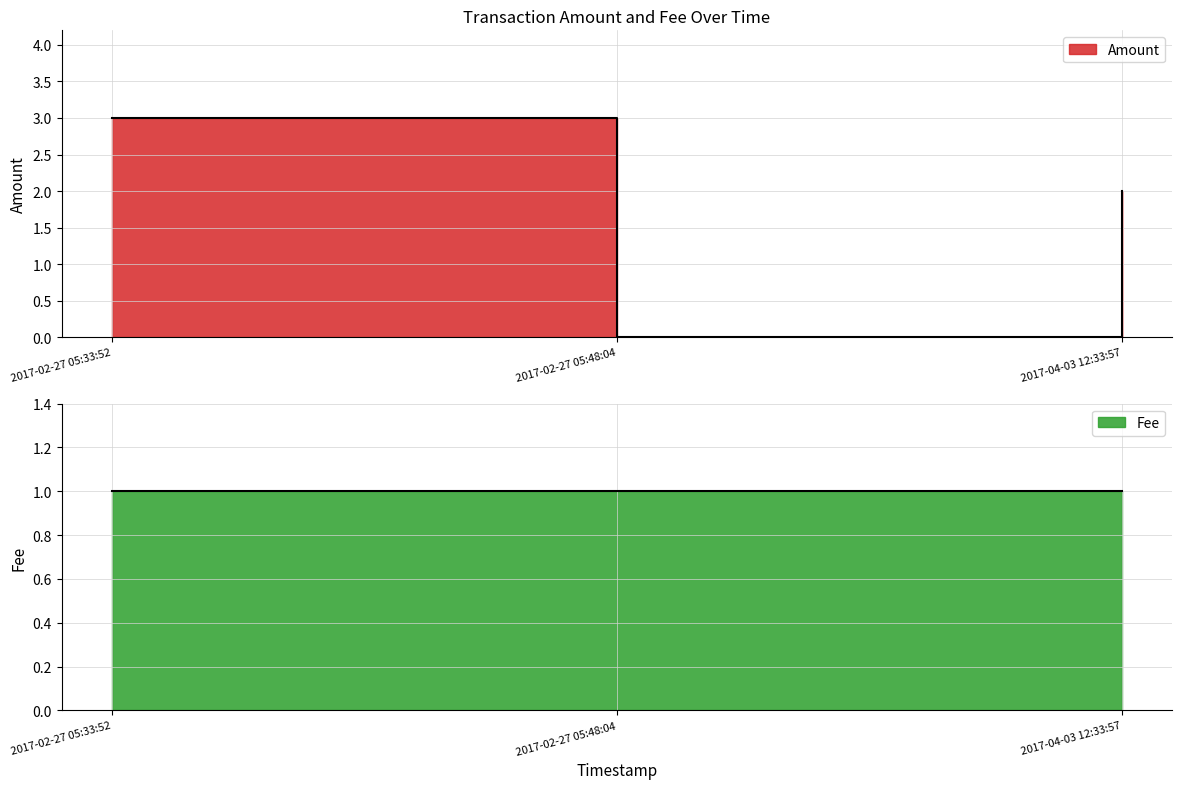

What value does the Fee series have at 2017-02-27 05:48:04?

1.0